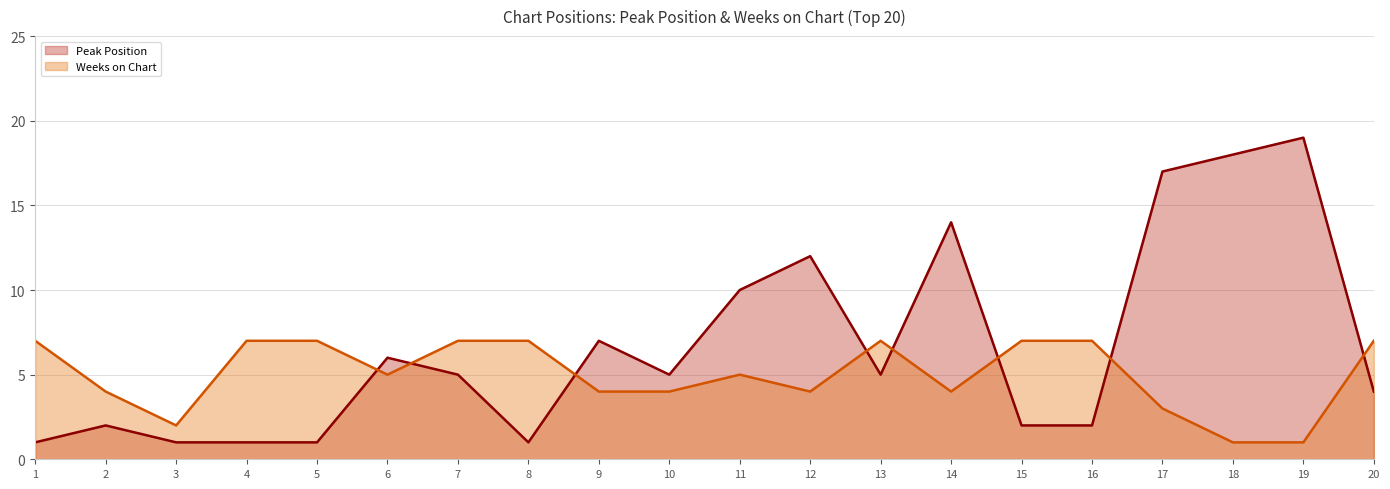

At which label does Peak Position first exceed 5?

6